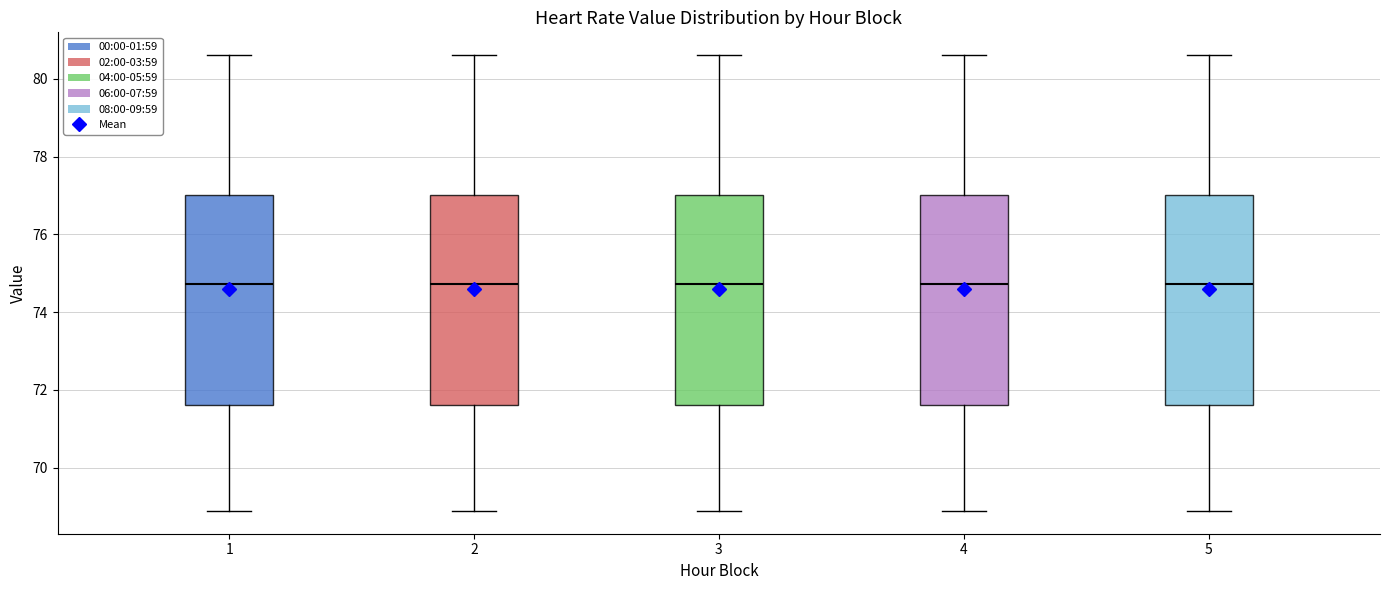

Reading left to right, transcribe this box plot: for each box, give where its median line is, the range the box spans, and where its two whiskers end, as read against the y-axis. The values are not printed on the chart, so give them approximately, as read against the axis.

1: median 74.8, box 71.6 to 77.0, whiskers 68.8 to 80.6
2: median 74.8, box 71.6 to 77.0, whiskers 68.8 to 80.6
3: median 74.8, box 71.6 to 77.0, whiskers 68.8 to 80.6
4: median 74.8, box 71.6 to 77.0, whiskers 68.8 to 80.6
5: median 74.8, box 71.6 to 77.0, whiskers 68.8 to 80.6